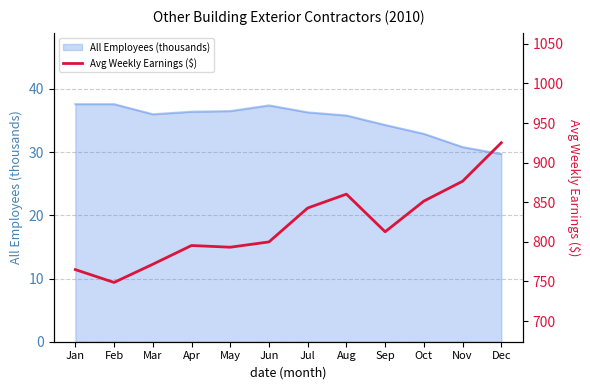

What is the value of the 10th point from the left?

851.4